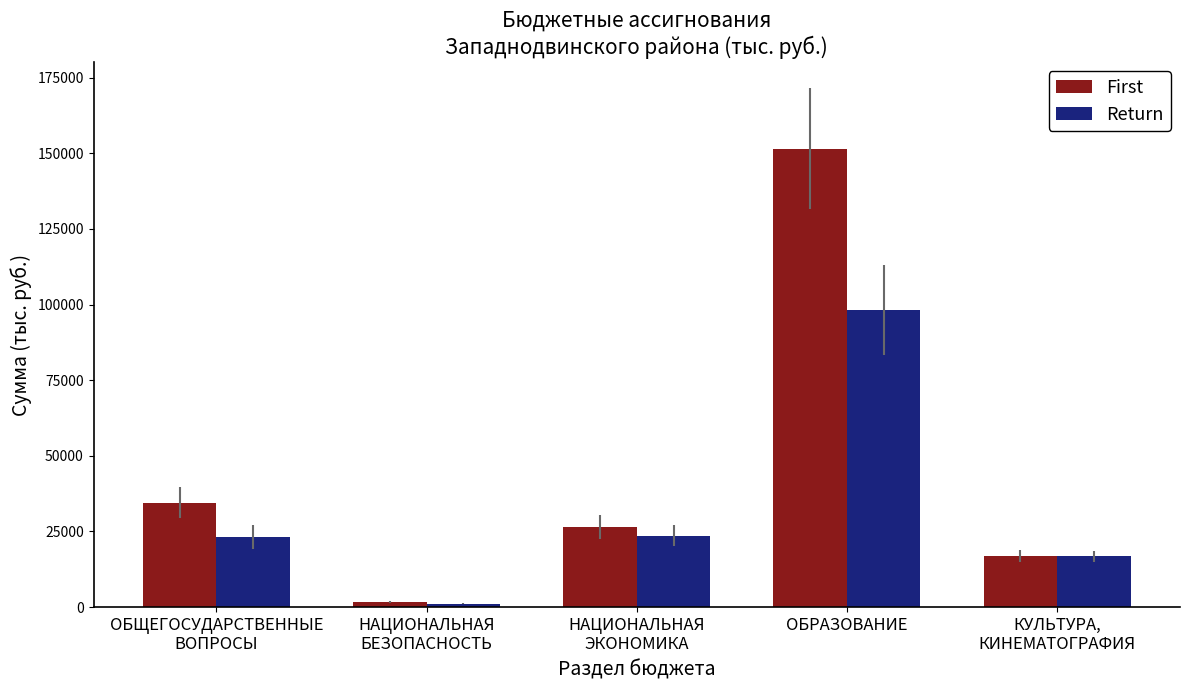

What is the difference between the First values at НАЦИОНАЛЬНАЯ
БЕЗОПАСНОСТЬ and ОБЩЕГОСУДАРСТВЕННЫЕ
ВОПРОСЫ?

32789.4